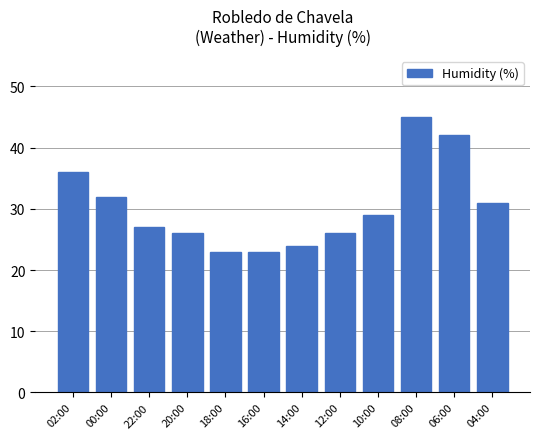

How many values are below 29?

6